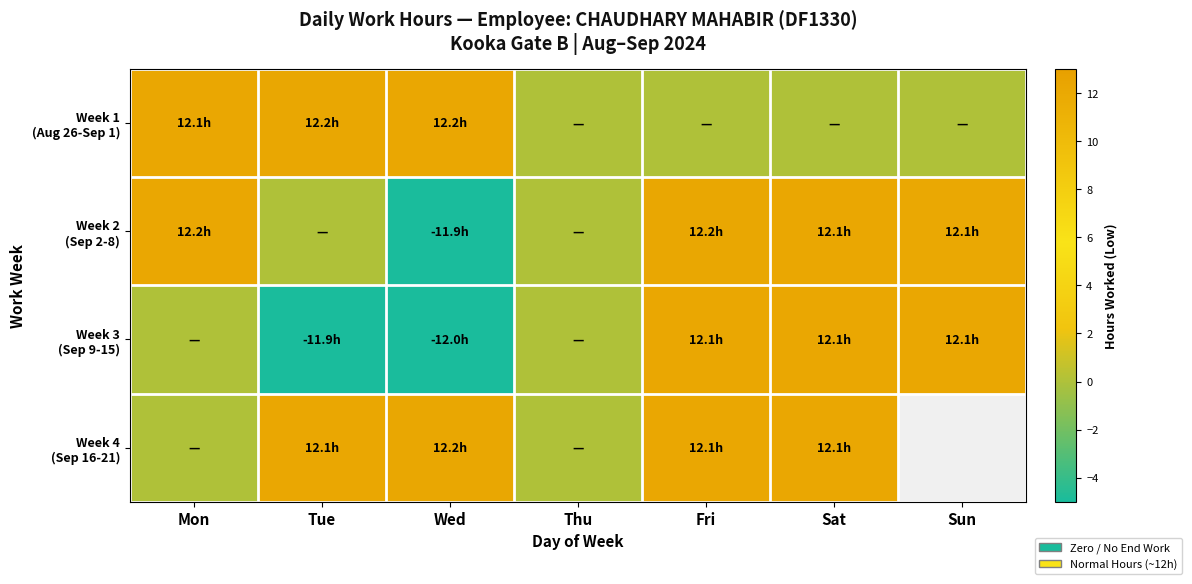

Which category has the lowest value in the Week 3 (Sep 9-15) series?

Wed